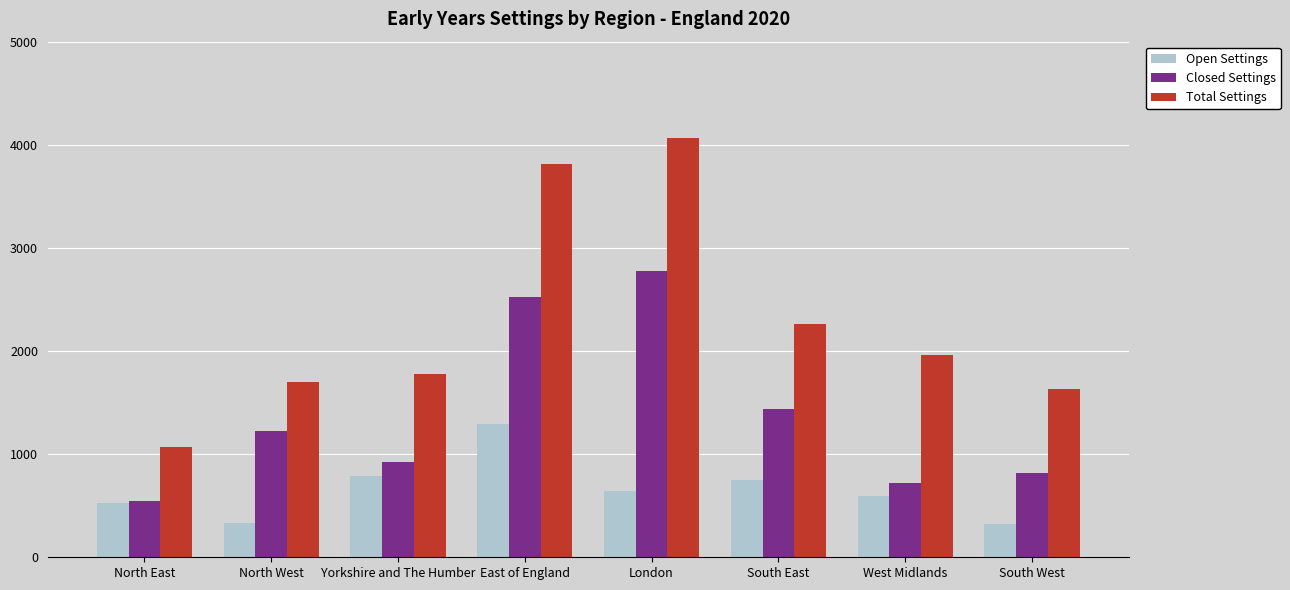

Between Yorkshire and The Humber and South East, which series saw the biggest shift?

Closed Settings